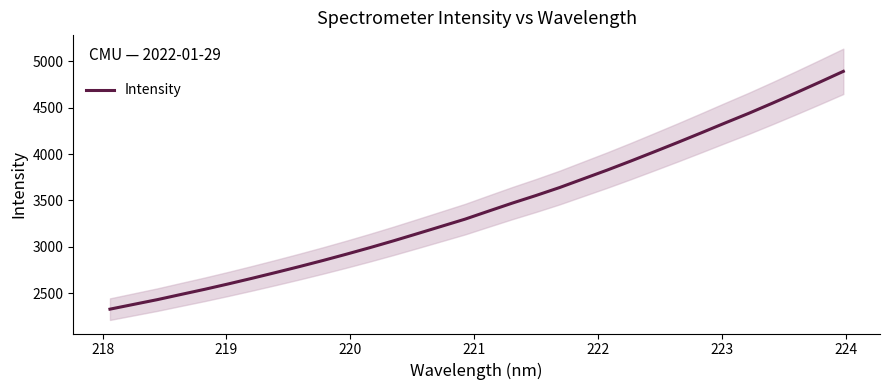

What is the minimum value for Intensity?

2327.4